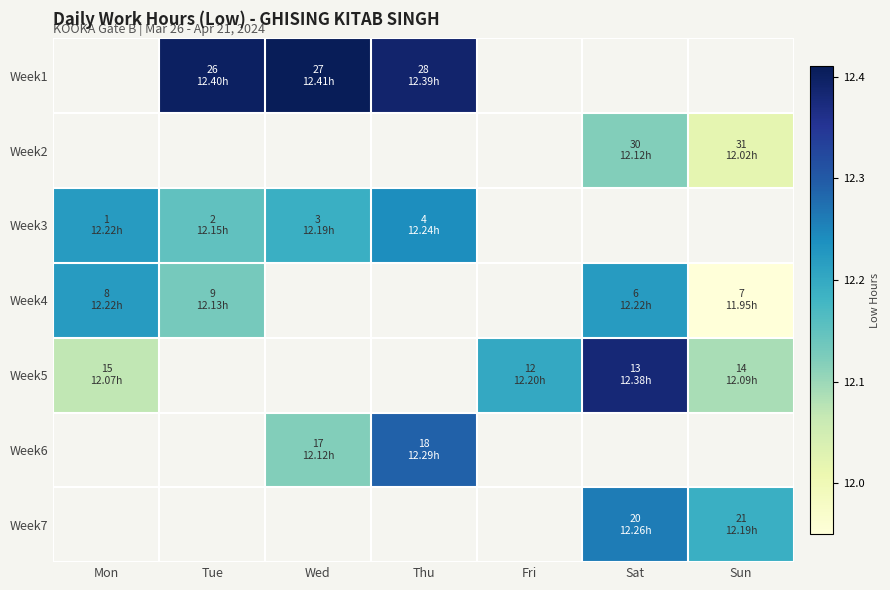

How many distinct data groups are displayed?

7